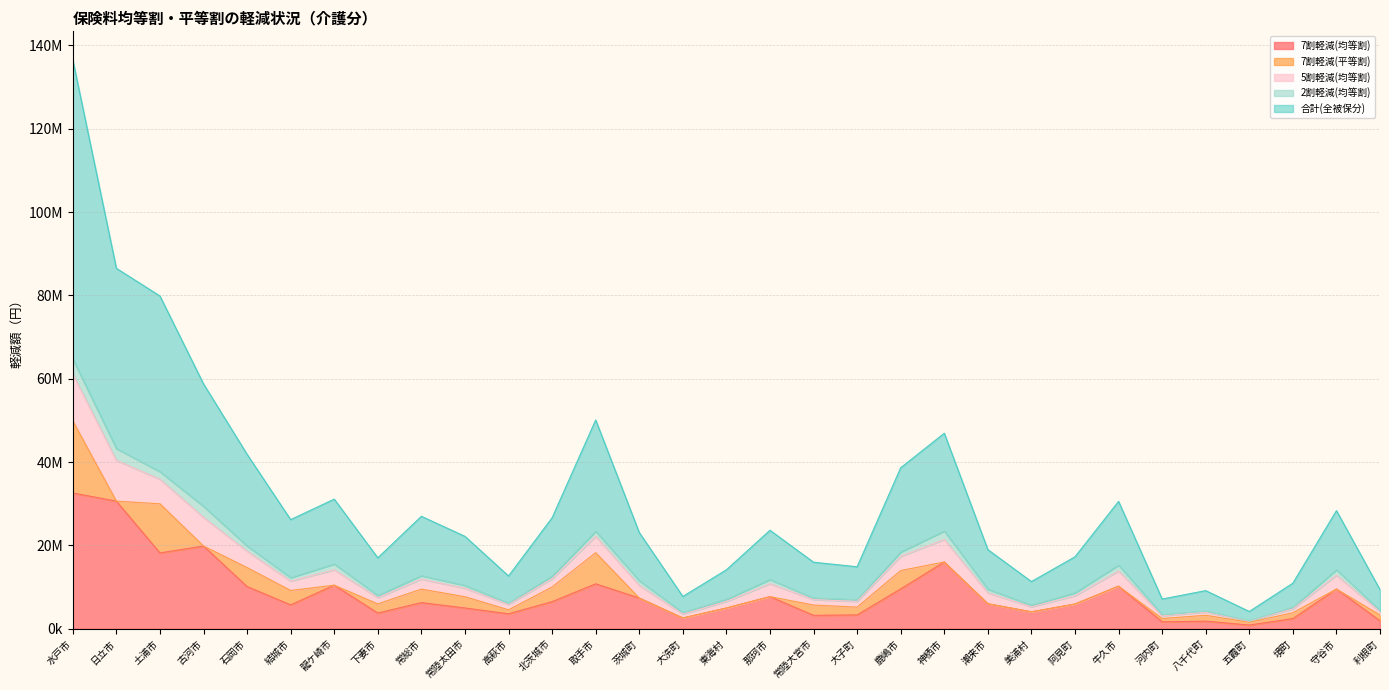

True or false: 5割軽減(均等割) and 合計(全被保分) cross at least once.

False